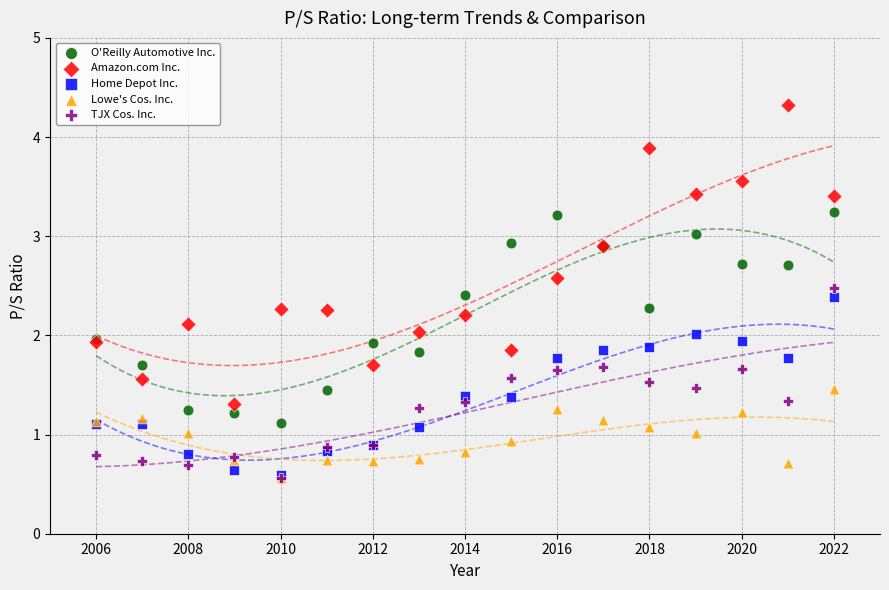

What are all the series names shown in the legend?

O'Reilly Automotive Inc., Amazon.com Inc., Home Depot Inc., Lowe's Cos. Inc., TJX Cos. Inc.